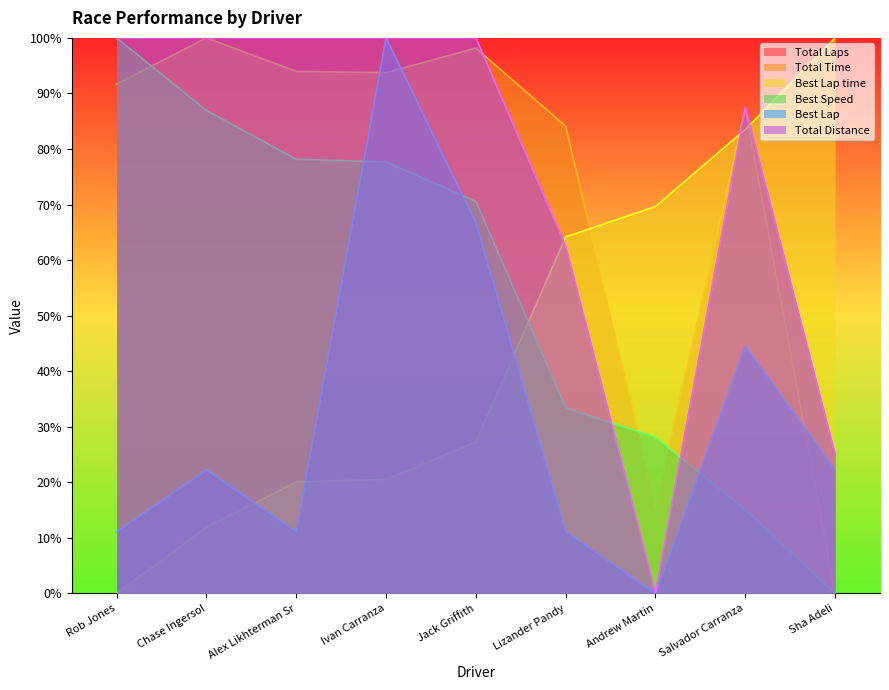

At which category is the sum across all series the highest?

Ivan Carranza